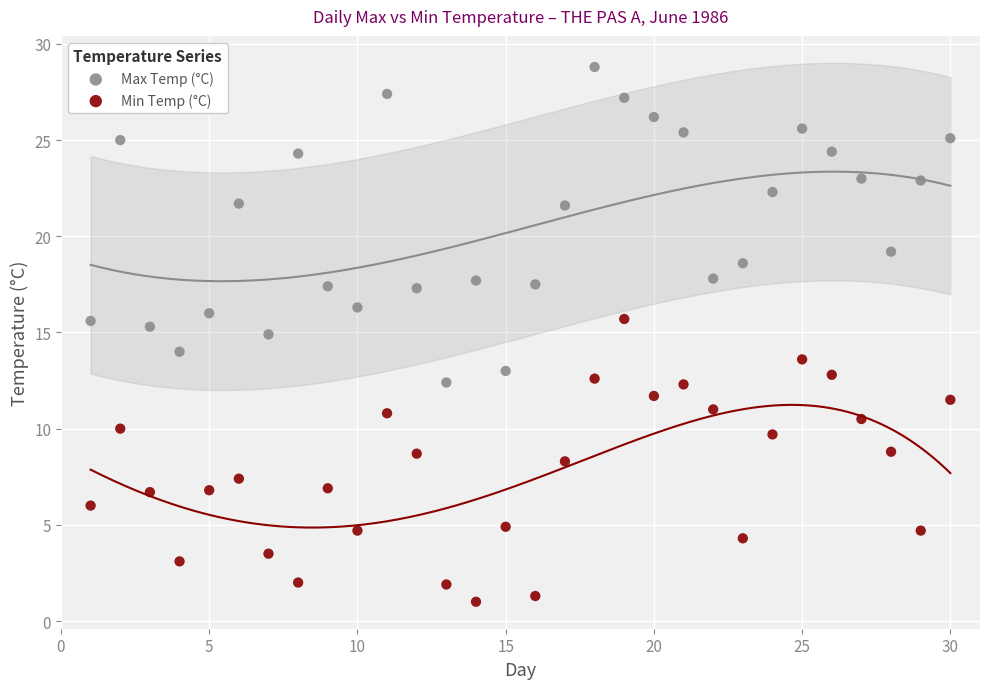

Across all data points, what is the range of Y values (max minus min)?

27.8